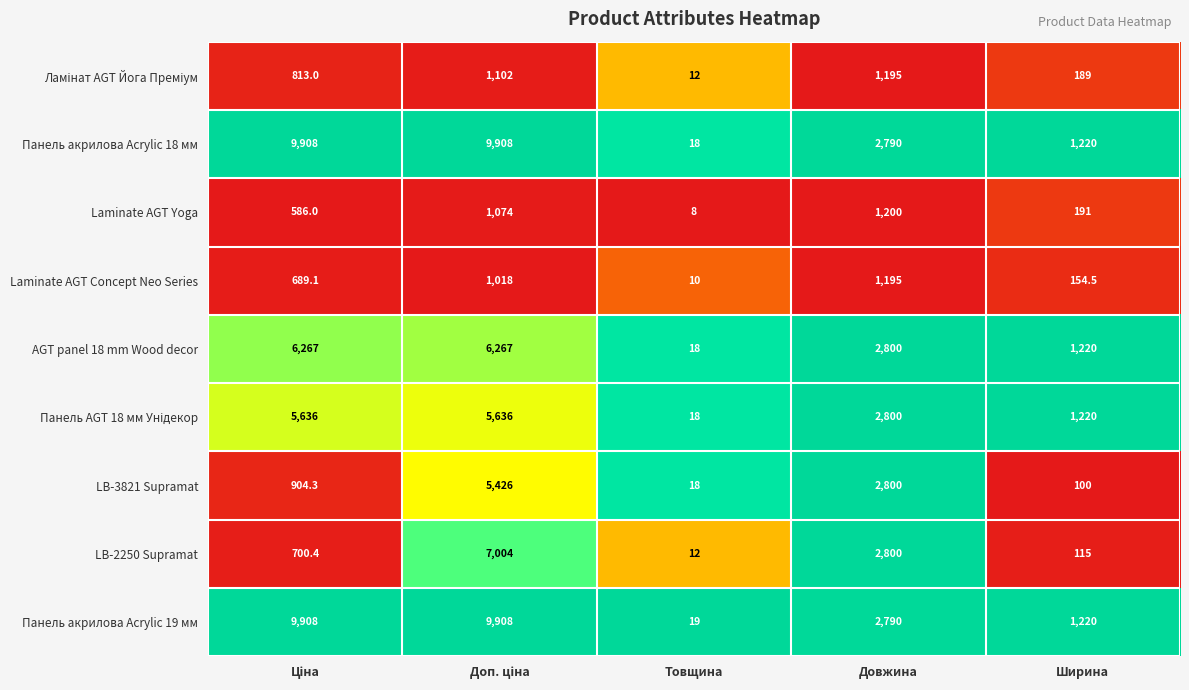

Which series has the widest spread of values?

Панель акрилова Acrylic 18 мм